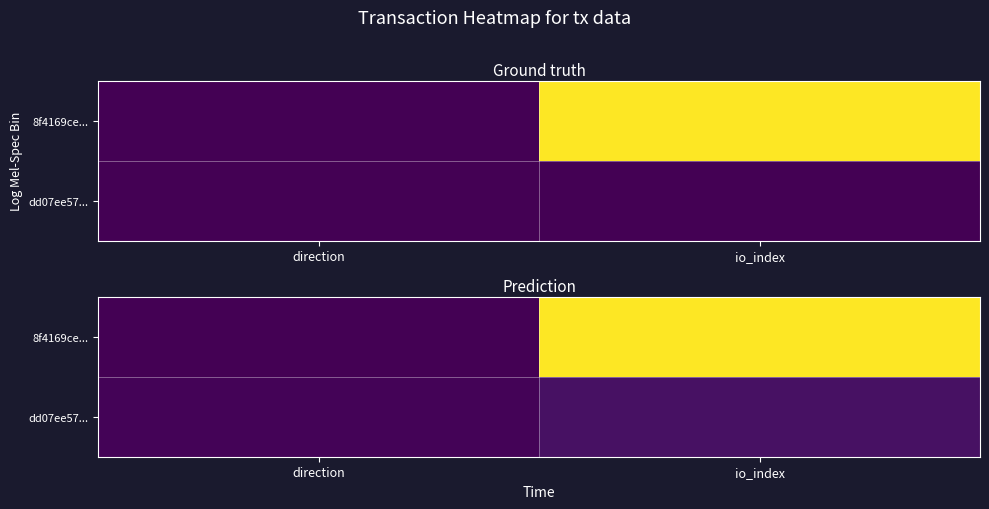

Rank the categories by dd07ee57... value from lowest to highest.

direction, io_index